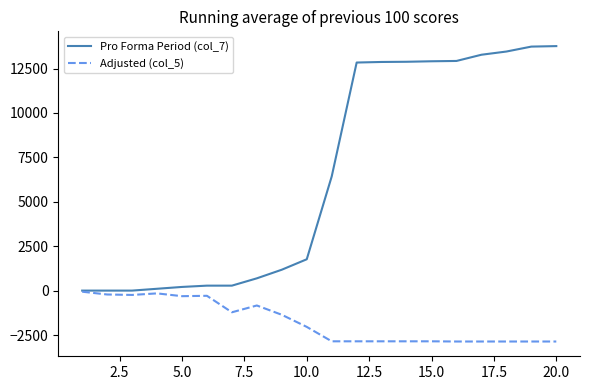

List the series in order of their overall mean, highest first.

Pro Forma Period (col_7), Adjusted (col_5)